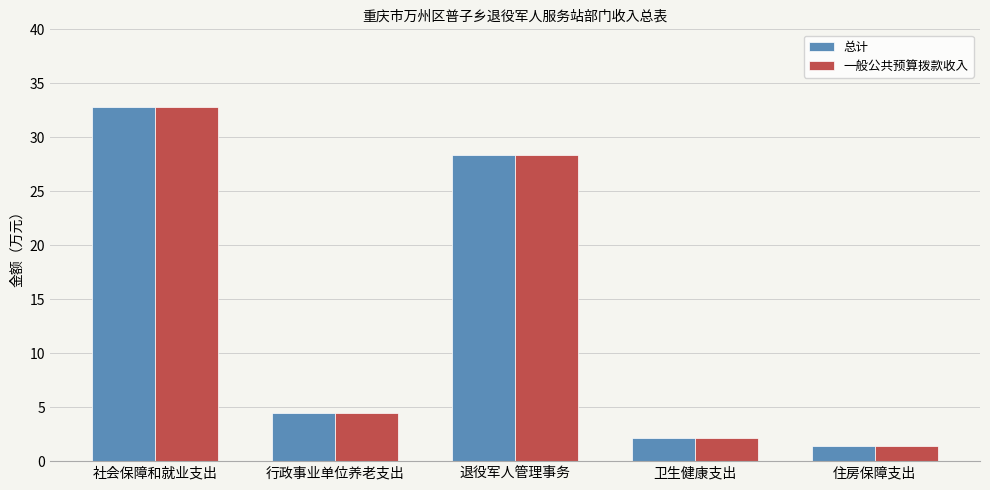

What is the difference between the maximum and second lowest values in the 总计 series?

30.6